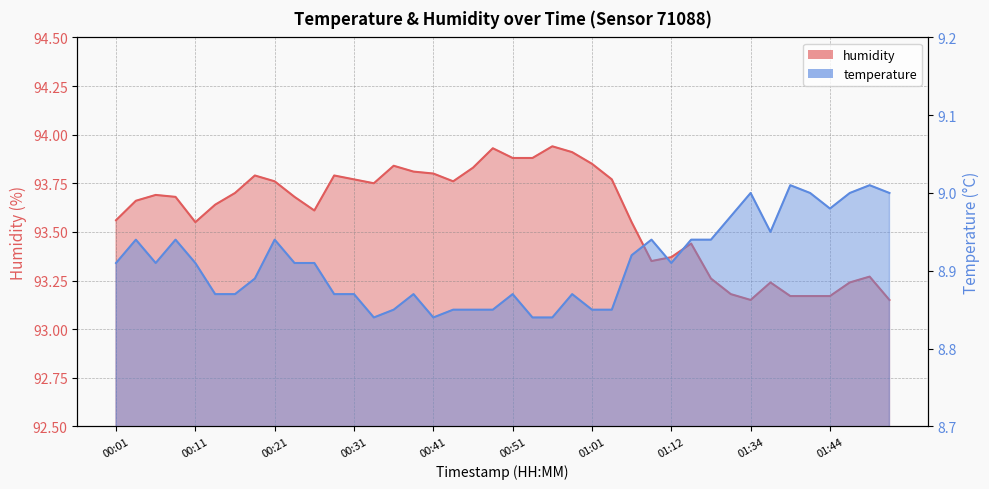

True or false: humidity and temperature cross at least once.

False